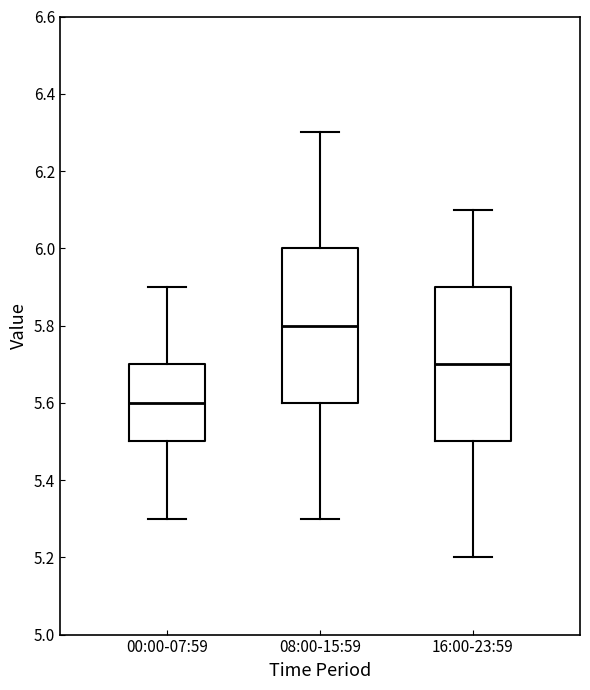

Reading left to right, read every box against the y-axis: the position of its median line, the range the box covers, and the ends of its whiskers. The values are not printed on the chart, so give them approximately, as read against the axis.

00:00-07:59: median 5.6, box 5.5 to 5.7, whiskers 5.3 to 5.9
08:00-15:59: median 5.8, box 5.6 to 6.0, whiskers 5.3 to 6.3
16:00-23:59: median 5.7, box 5.5 to 5.9, whiskers 5.2 to 6.1